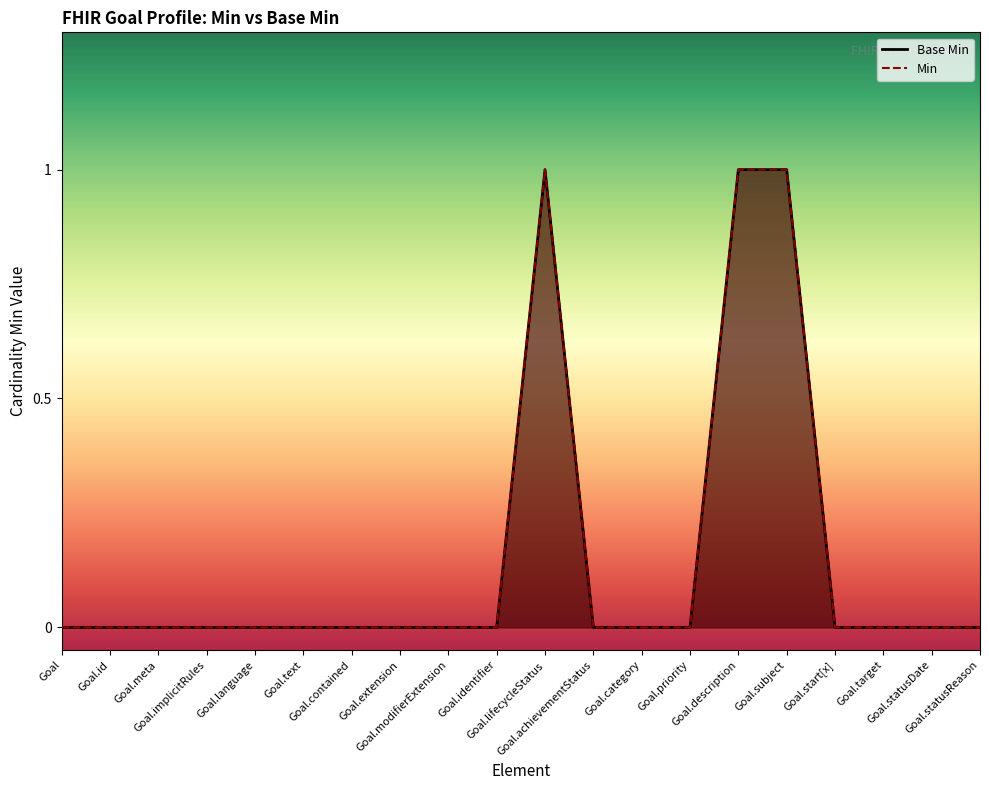

At how many categories does at least one series exceed 0?

3